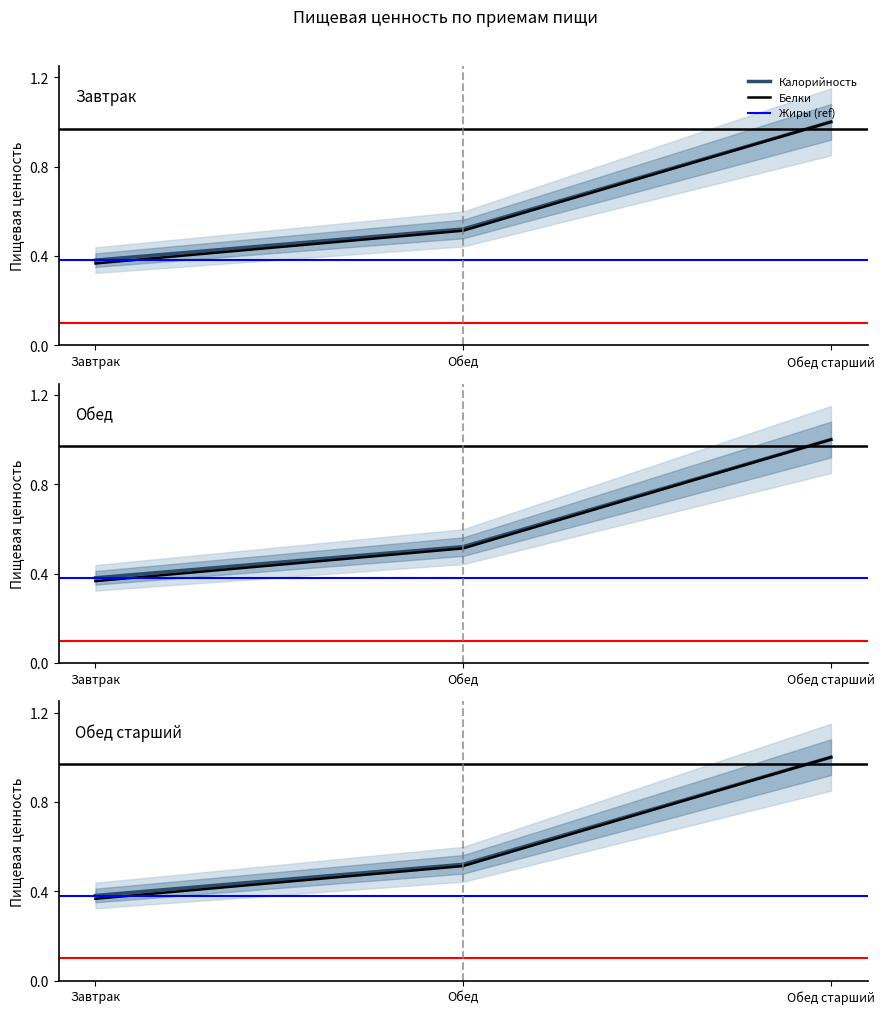

Does the chart have visible grid lines?

No